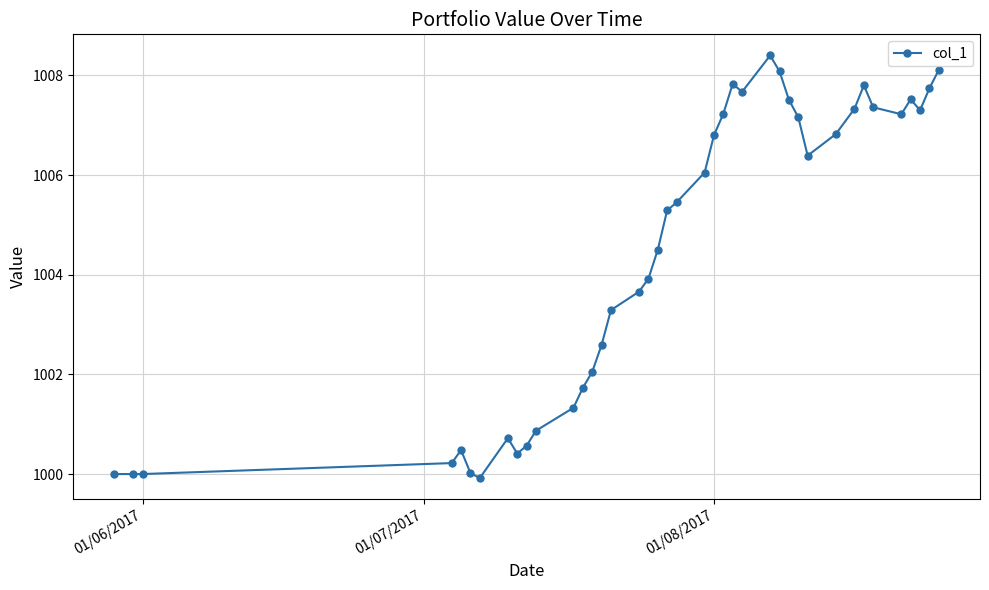

What is the difference between the maximum and minimum values?

8.5